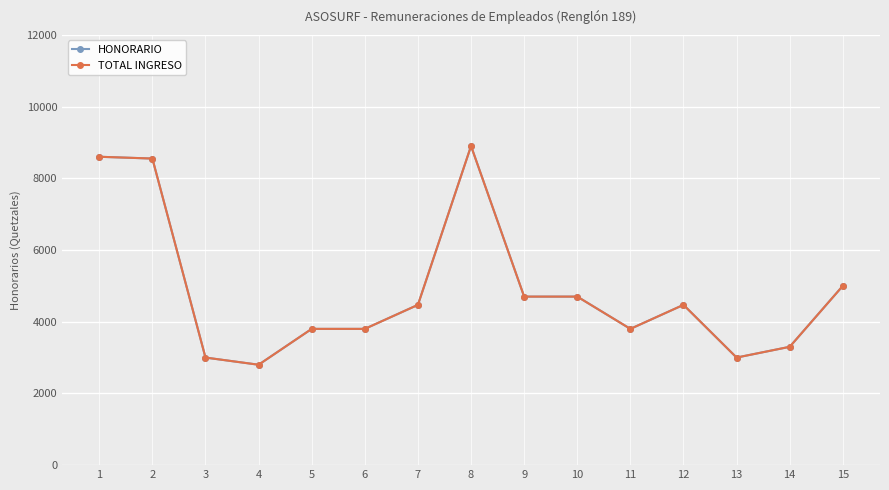

True or false: HONORARIO and TOTAL INGRESO intersect in this chart.

False